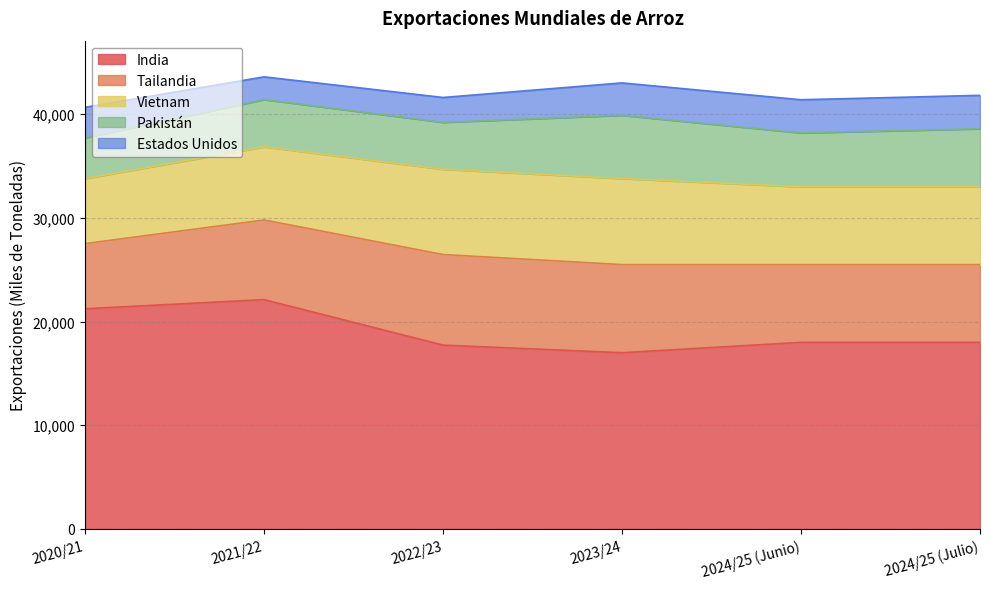

Is it true that Estados Unidos equals 2190 at 2021/22?

True